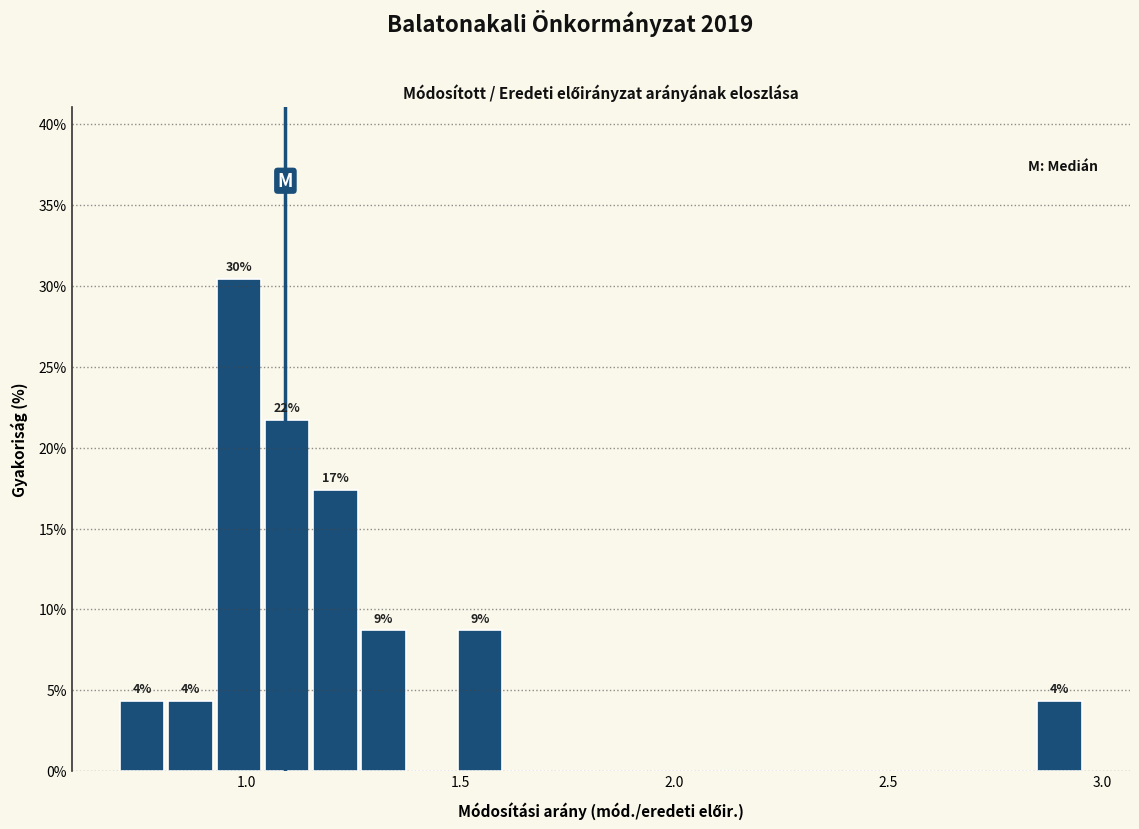

Read against the x-axis, roughly where is the centre of the tallest bar?

1.00